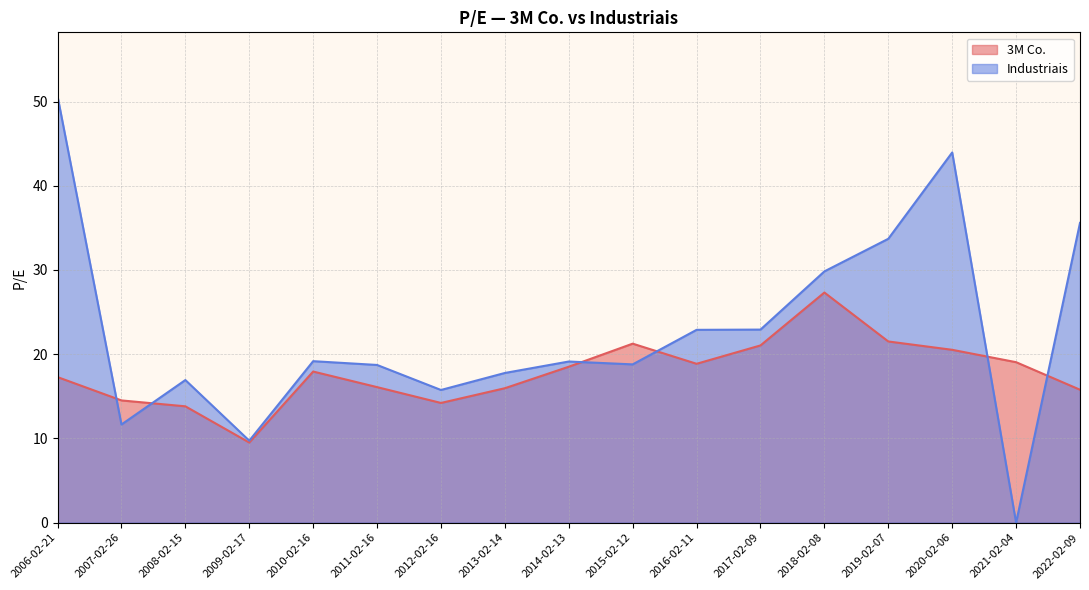

What is the sum of the 3M Co. values at 2014-02-13 and 2020-02-06?

39.0